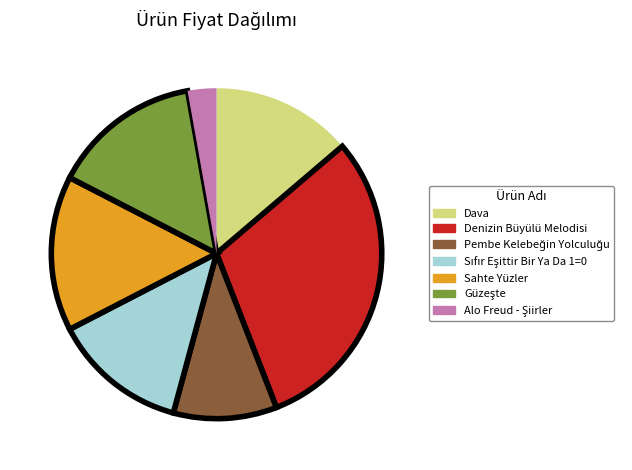

Is there a majority slice in this chart?

No